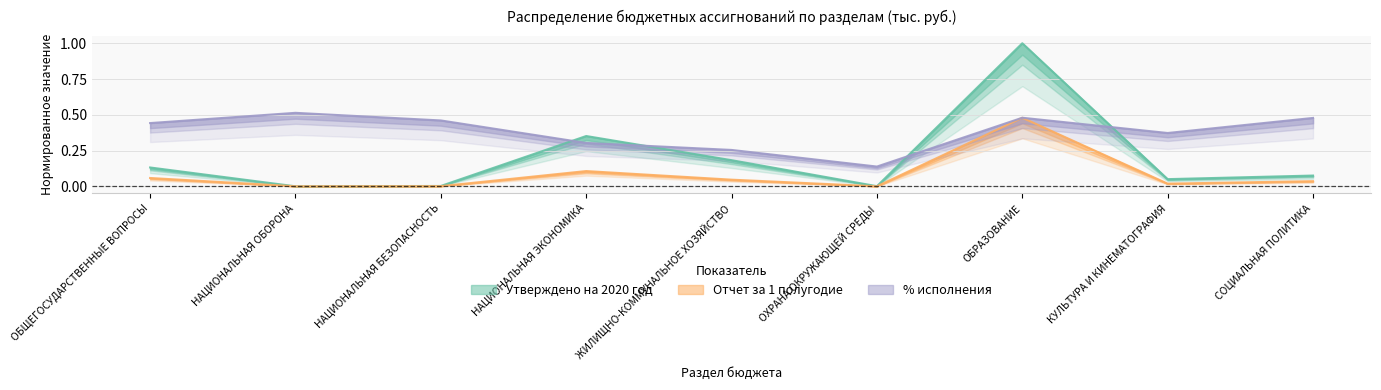

In % исполнения, how many points are higher than both neighbors (excluding endpoints)?

2